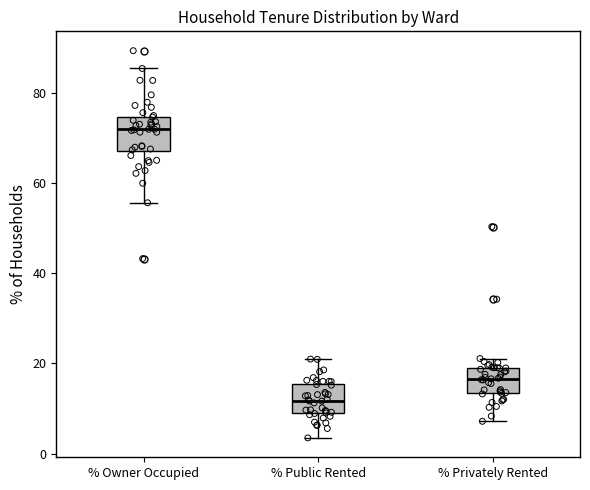

Reading left to right, transcribe this box plot: for each box, give where its median line is, the range the box spans, and where its two whiskers end, as read against the y-axis. The values are not printed on the chart, so give them approximately, as read against the axis.

% Owner Occupied: median 72, box 68 to 74, whiskers 56 to 86
% Public Rented: median 12, box 10 to 16, whiskers 4 to 20
% Privately Rented: median 16, box 14 to 20, whiskers 8 to 22